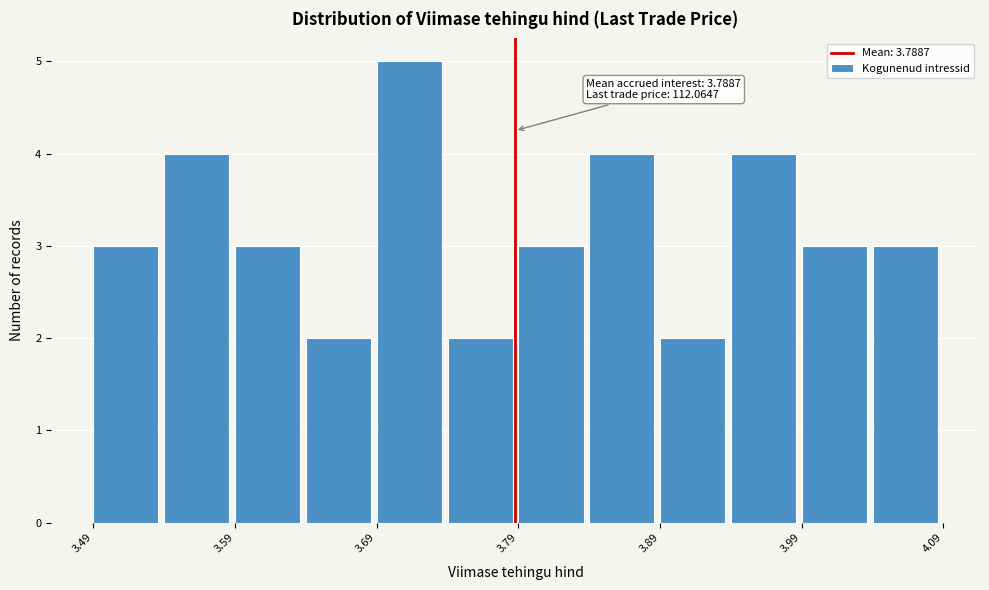

Over which range of the x-axis is the bar tallest?

3.69 to 3.74